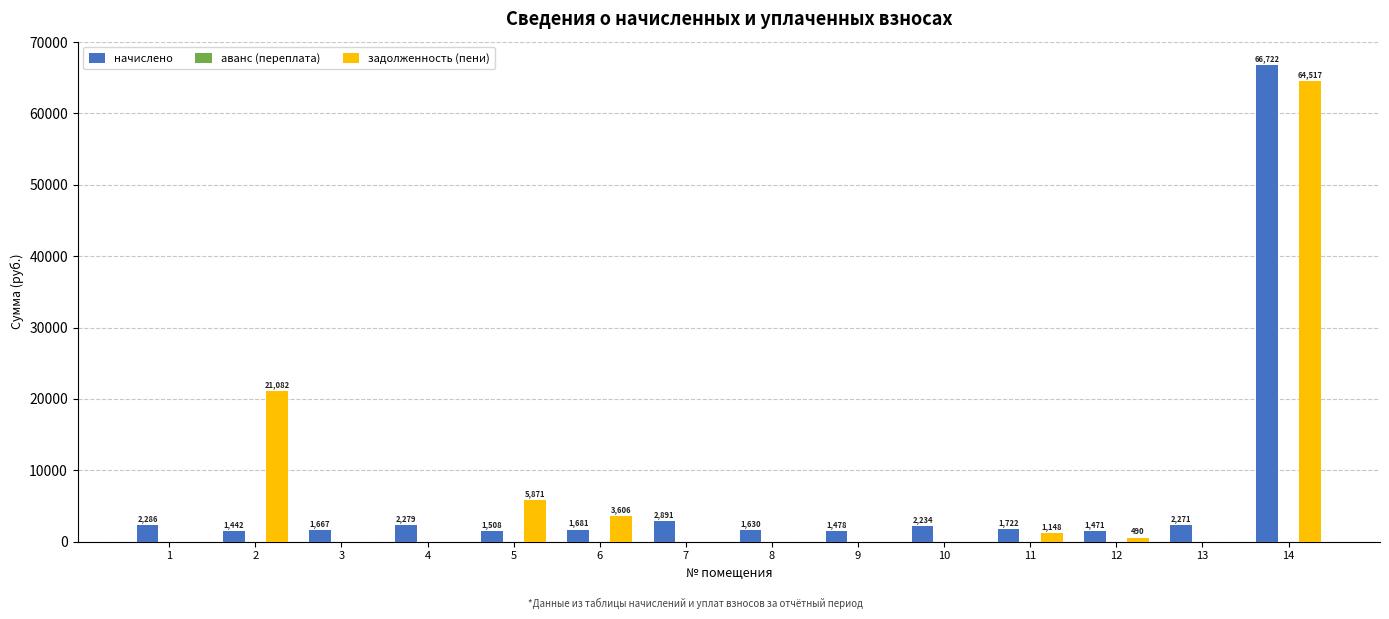

What is the total value across all series at 3?

1666.5